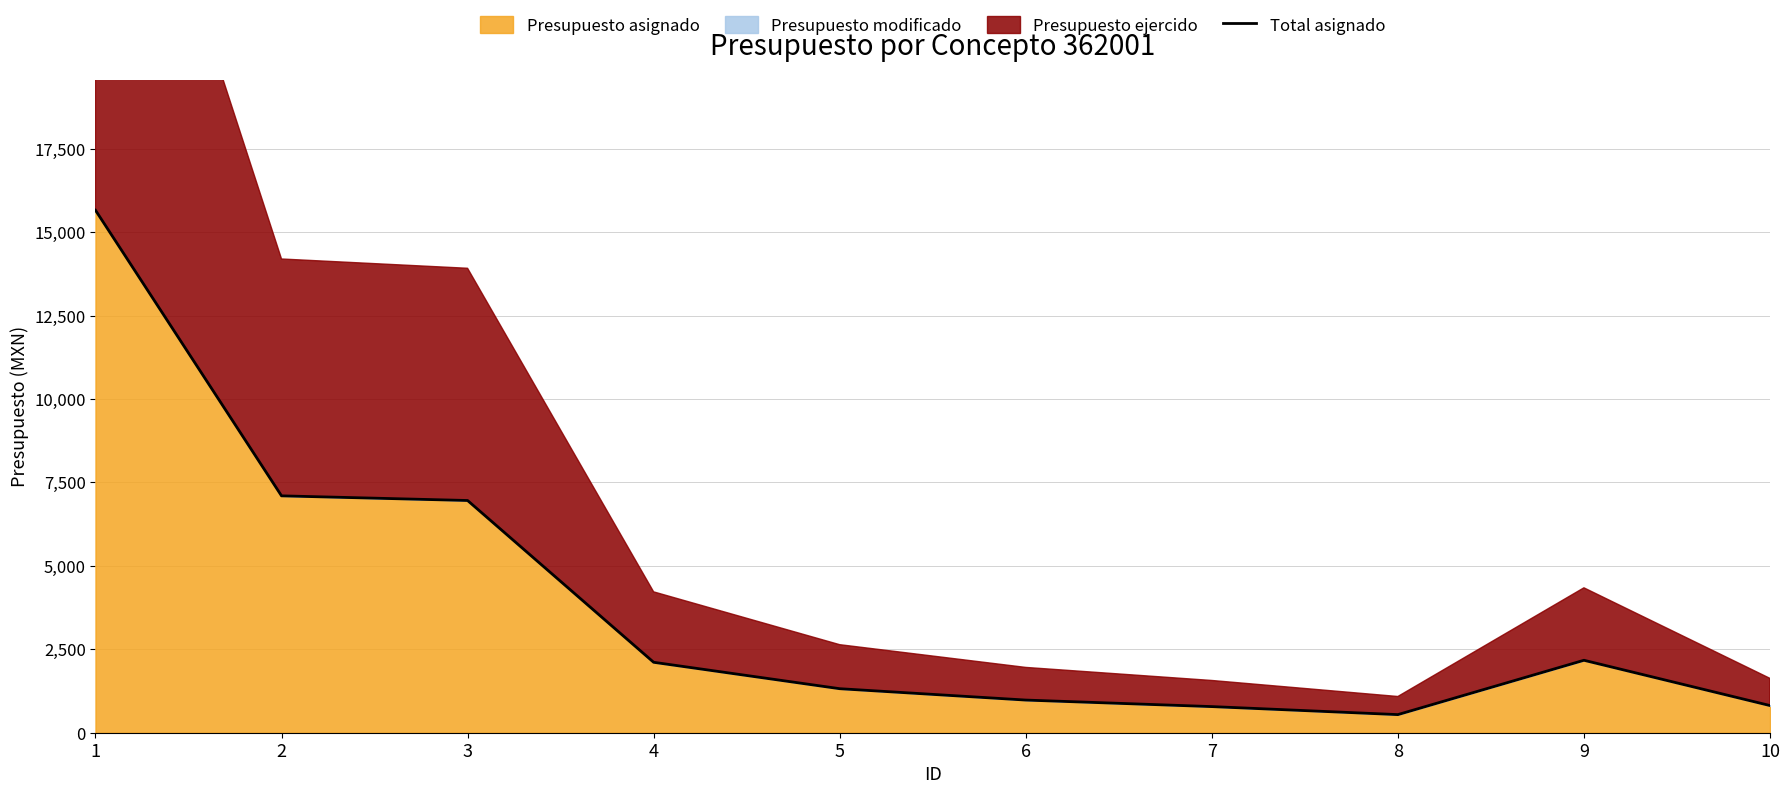

What is the ratio of the value at 1 to the value at 4?

7.4